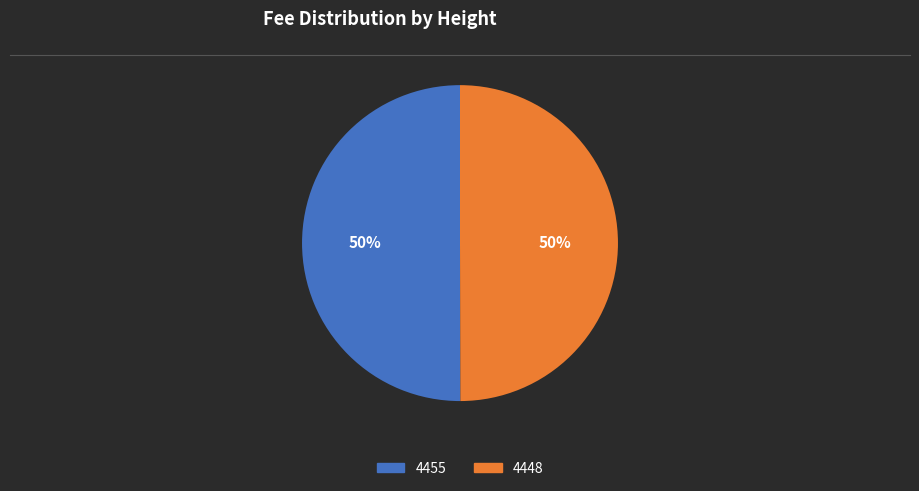

The 4455 slice represents 39% of the pie. True or false?

False